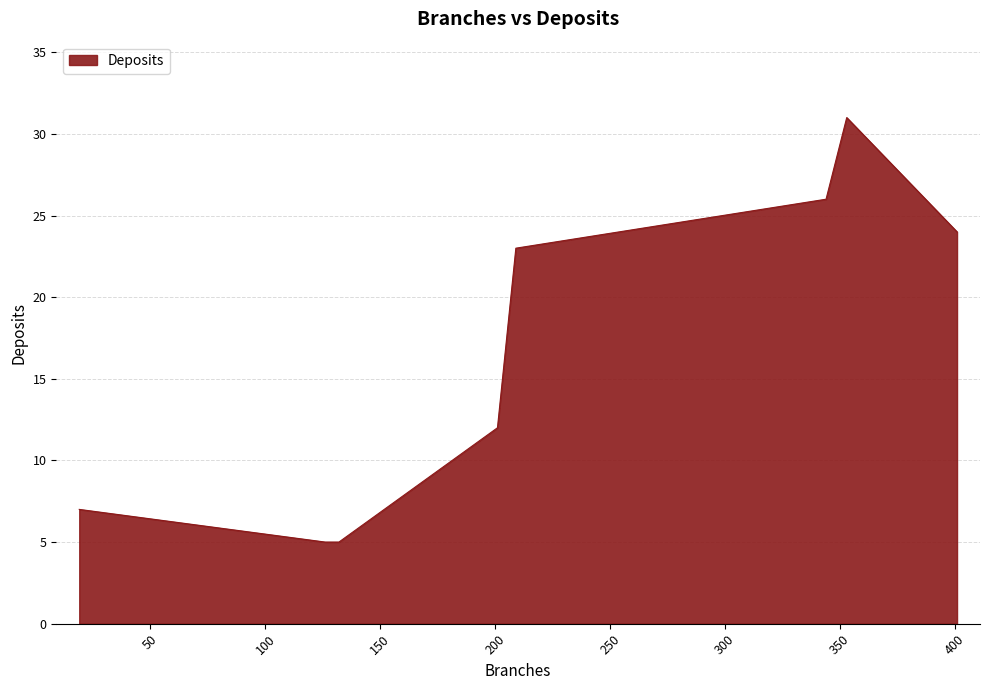

Does the chart display data point markers on the line(s)?

No